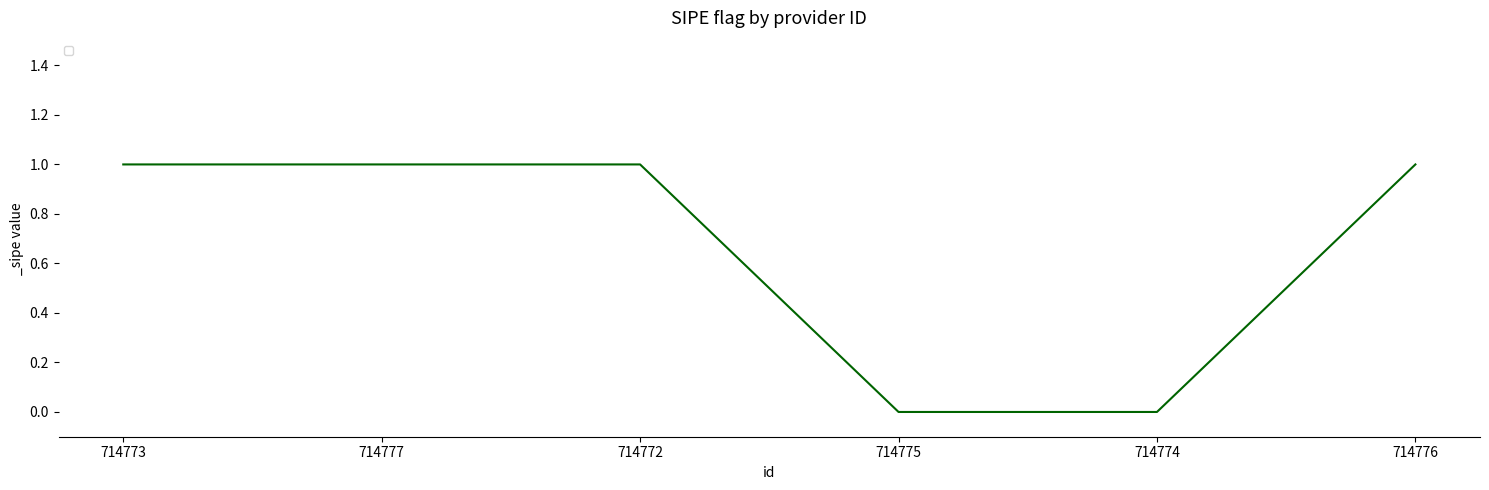

How many distinct data groups are displayed?

1